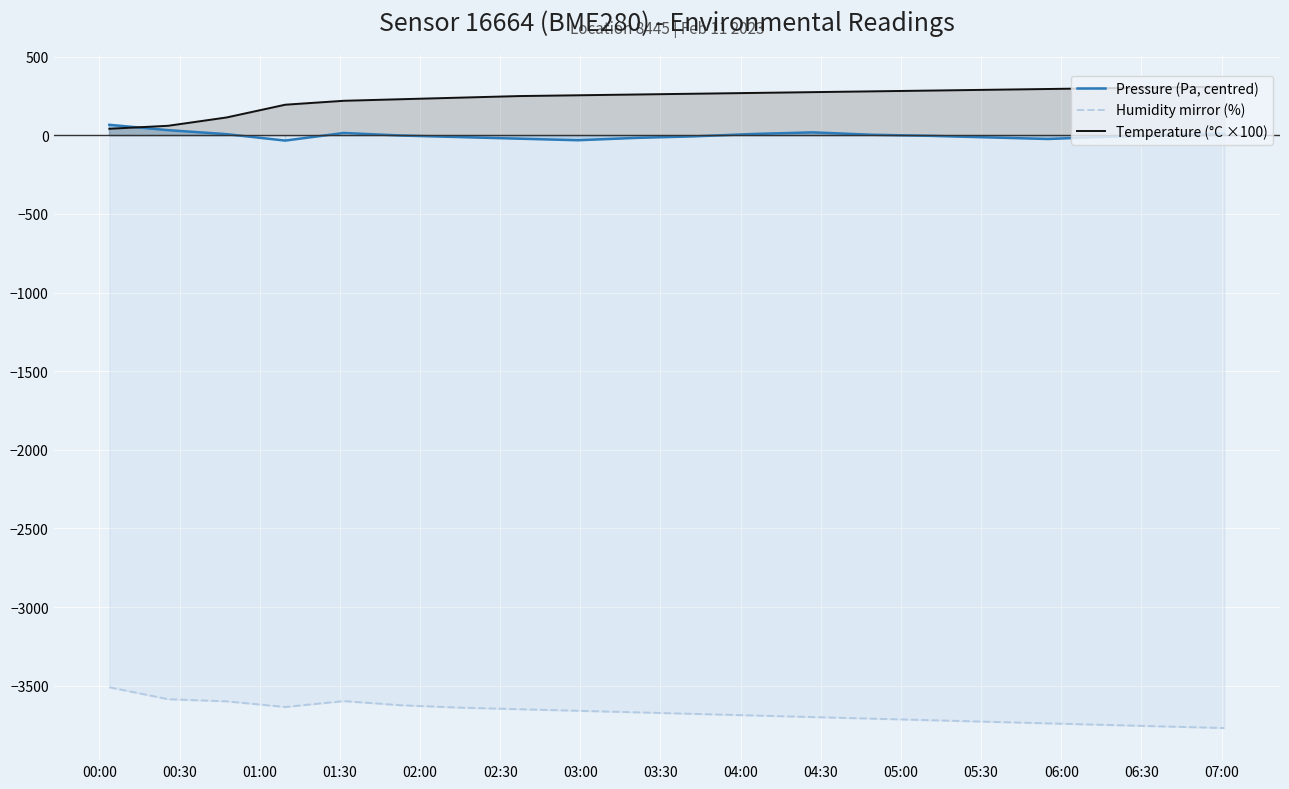

Which has a higher value, 06:30 or 03:30?

06:30